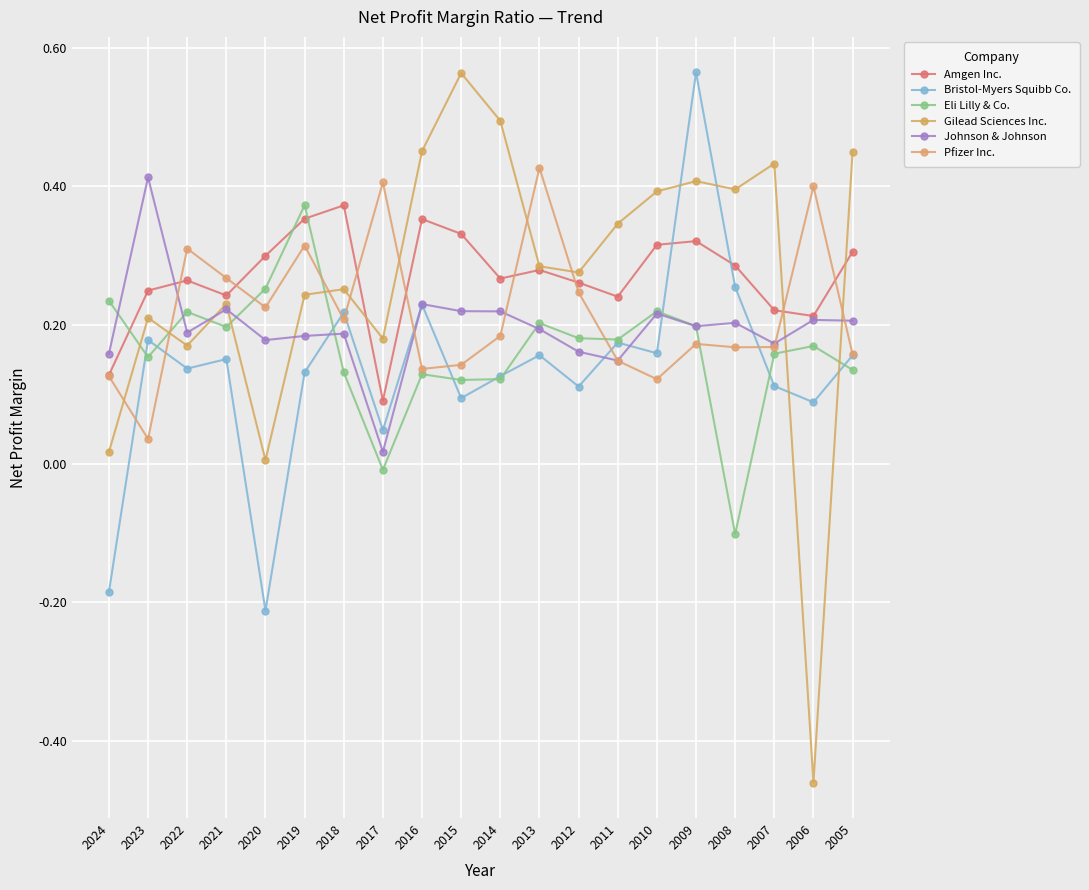

Is the value of Bristol-Myers Squibb Co. at 2015 greater than the value of Johnson & Johnson at 2015?

No